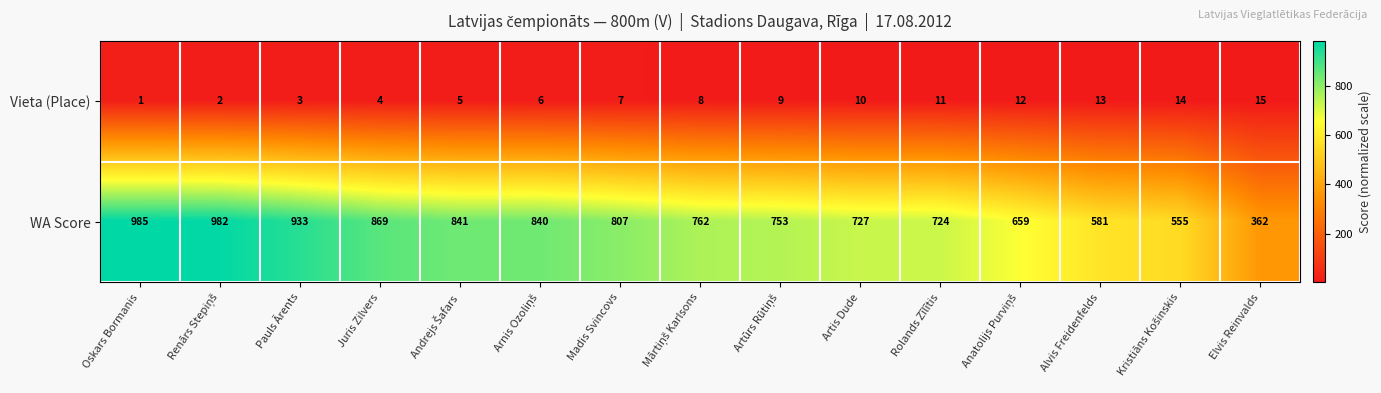

Read the Vieta (Place) value at Rolands Zīlītis, to the nearest 10.

10